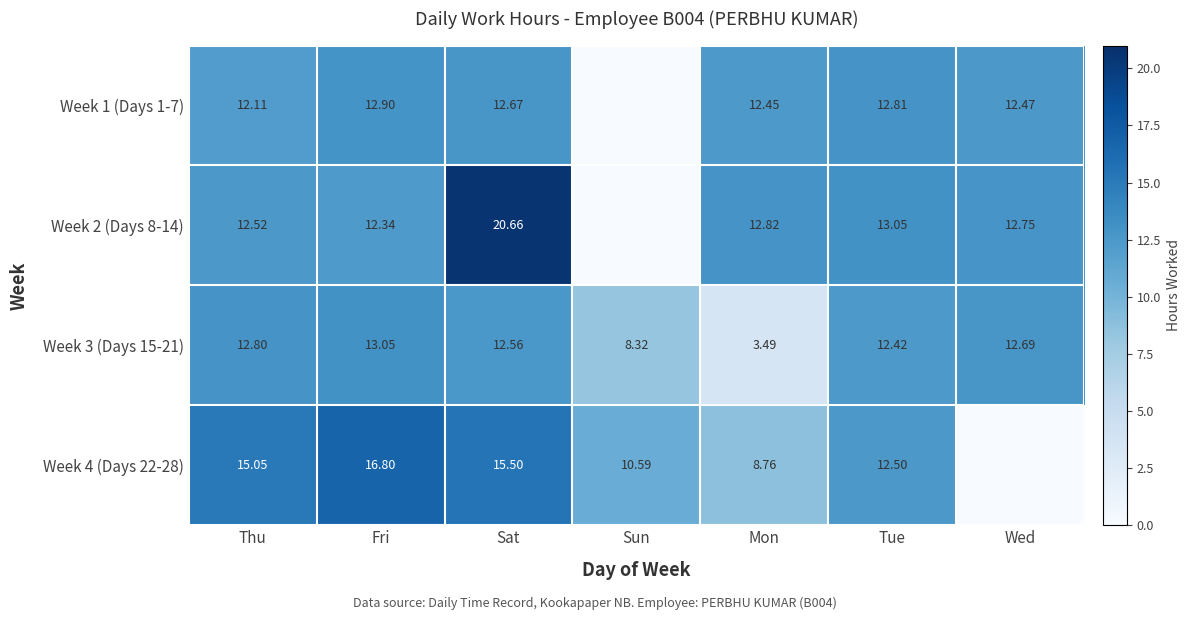

Which has a higher value, Fri or Mon?

Fri